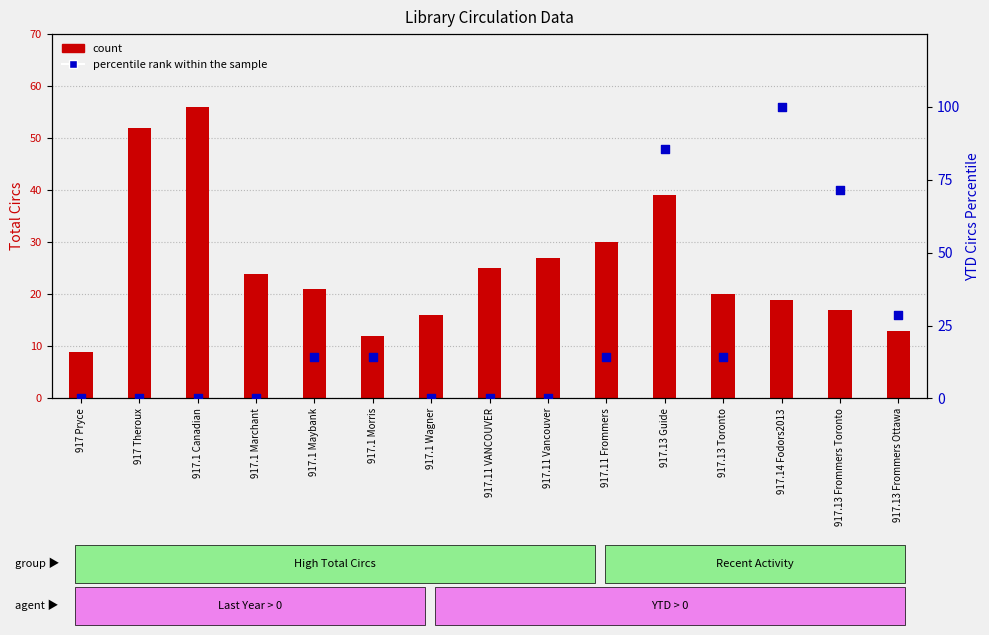

What is the total value across all series at 917.13 Frommers Ottawa?

41.6